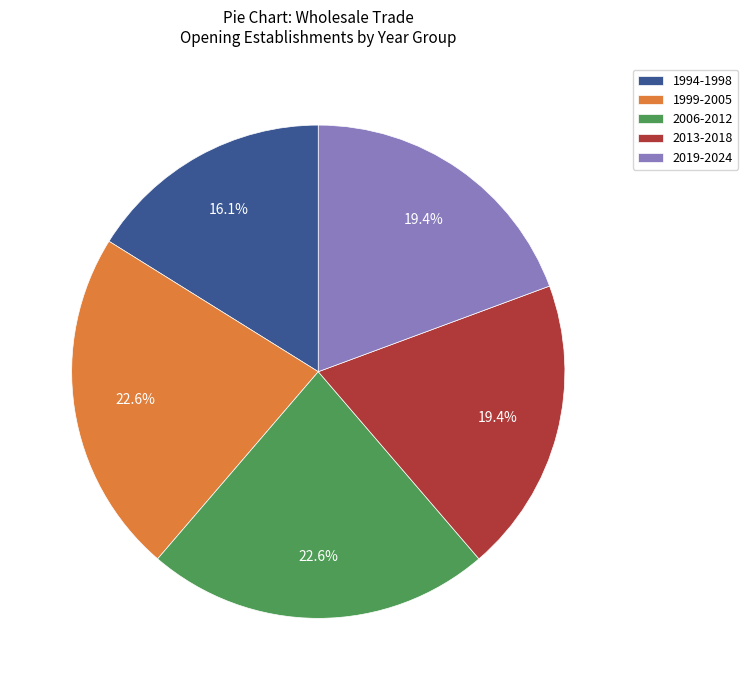

Which has a higher value, 1994-1998 or 2006-2012?

2006-2012